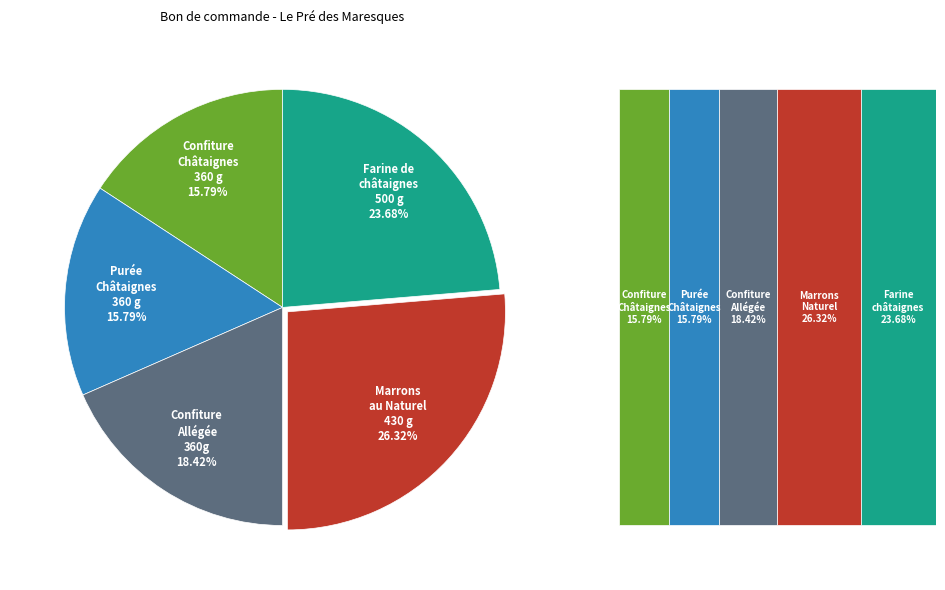

How many segments does this pie chart have?

5